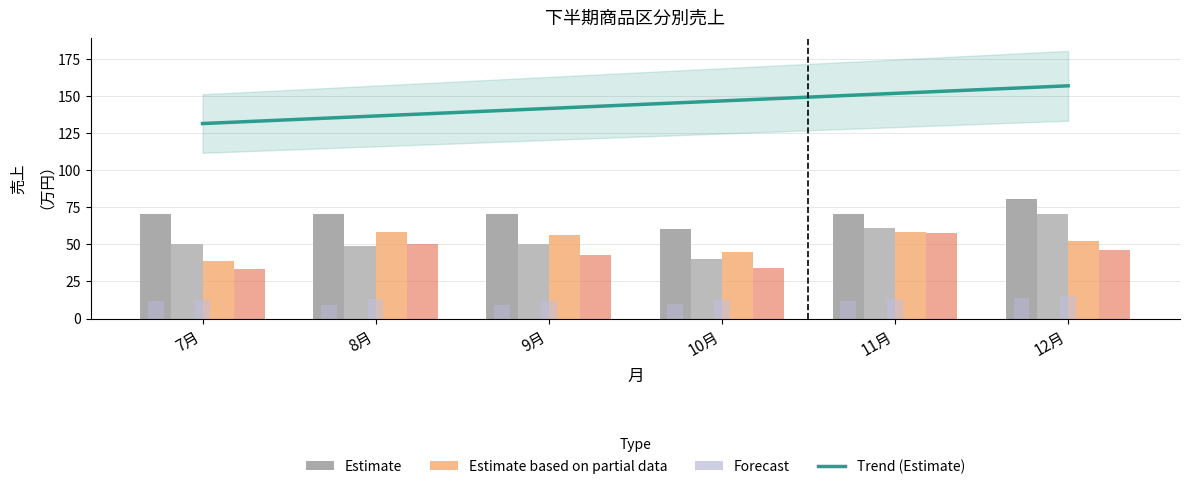

True or false: デスク（京都） has a value of 52.6 at 12月.

True